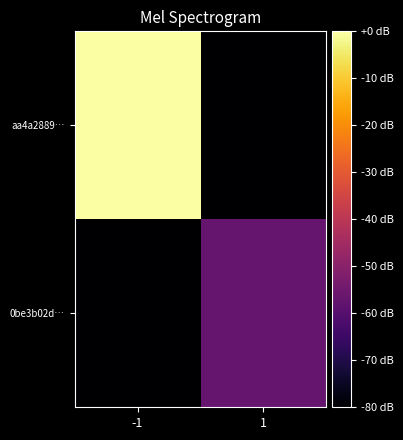

Rank the series by their average value, from lowest to highest.

0be3b02d…, aa4a2889…